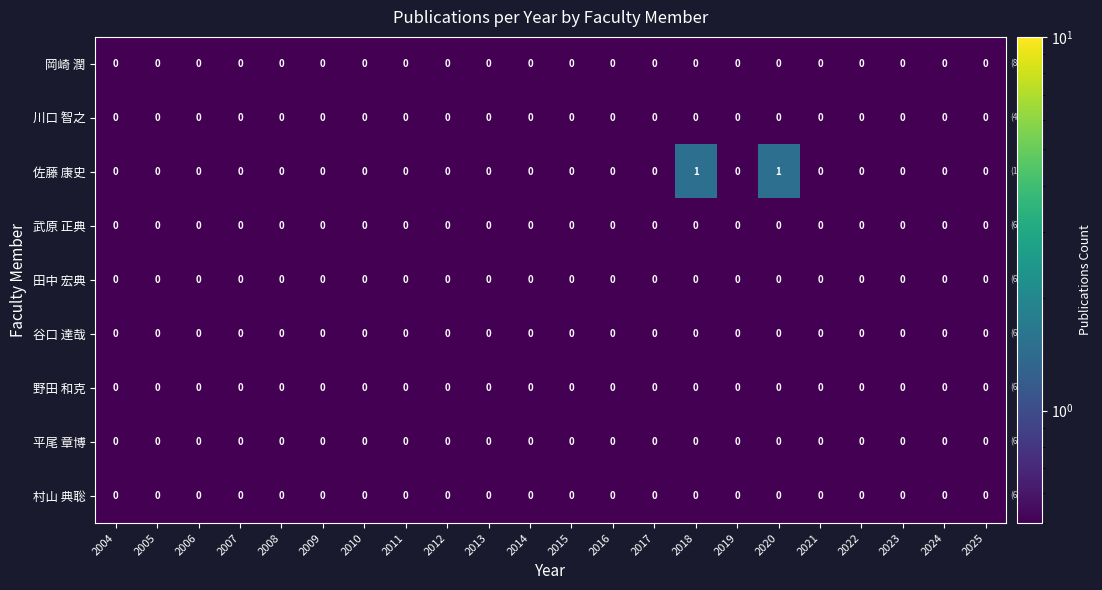

Which series has the largest range (max minus min)?

佐藤 康史